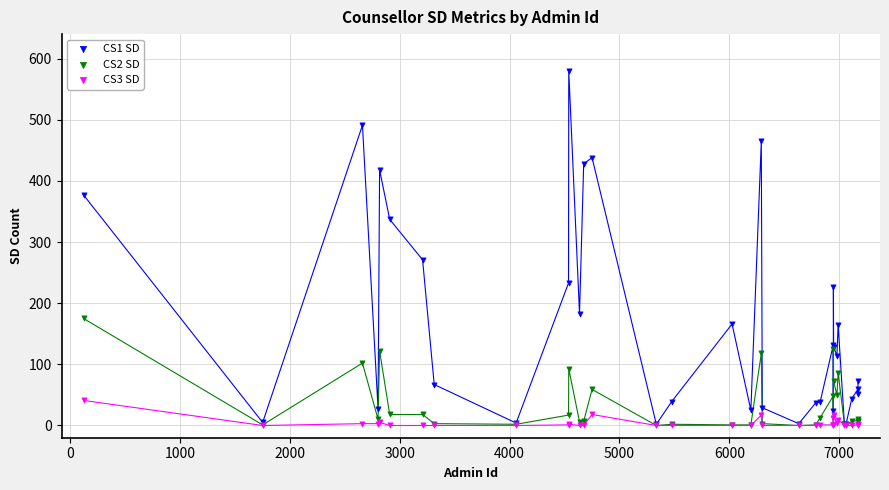

Across all series, what Y value is closest to 290?

271